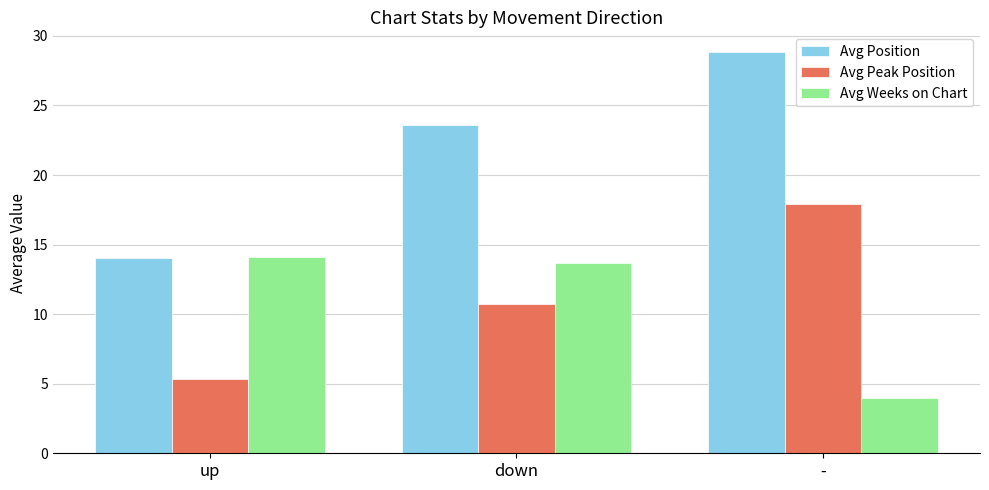

What is the value of the Avg Position bar at the 2nd from the left?

23.6